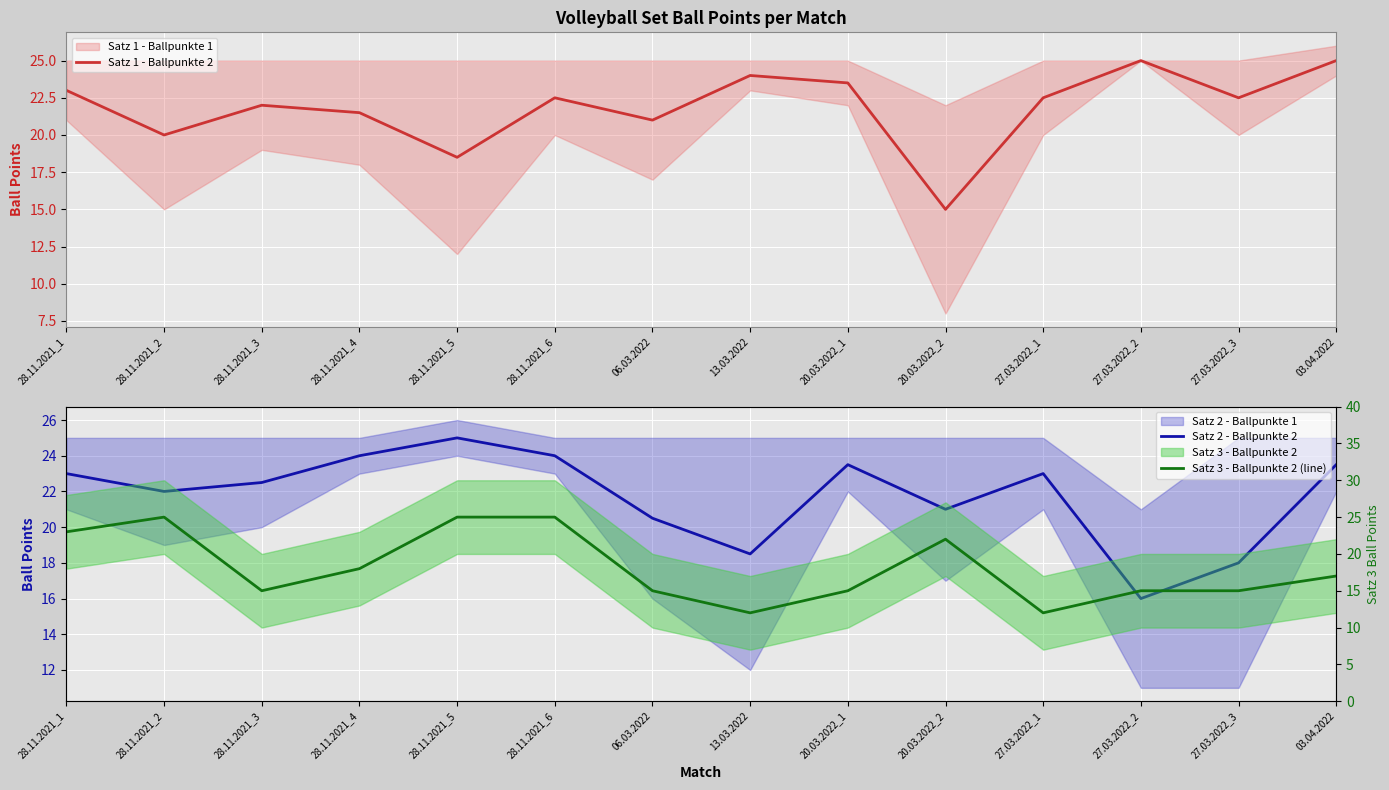

Does the chart display data point markers on the line(s)?

No